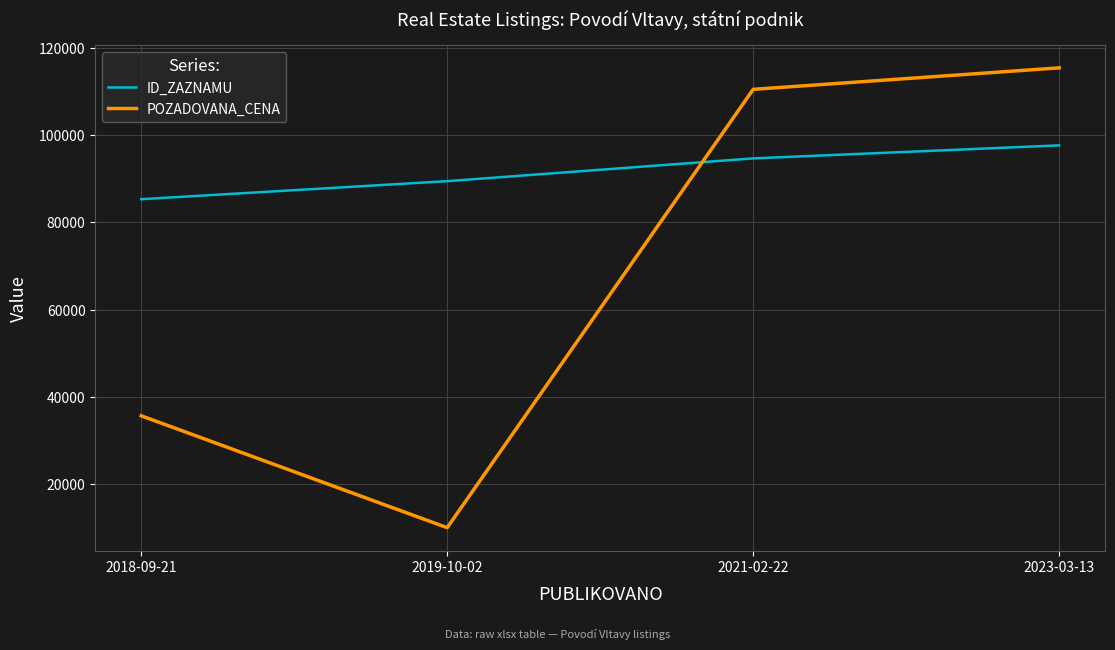

What is the approximate value of POZADOVANA_CENA at 2019-10-02, to the nearest 10?

10000